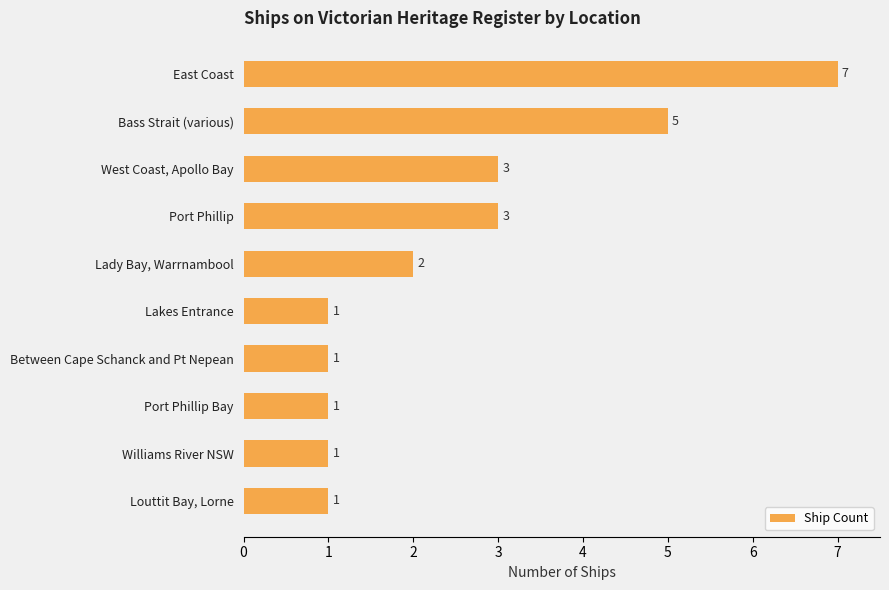

What position from the bottom is Bass Strait (various)?

9